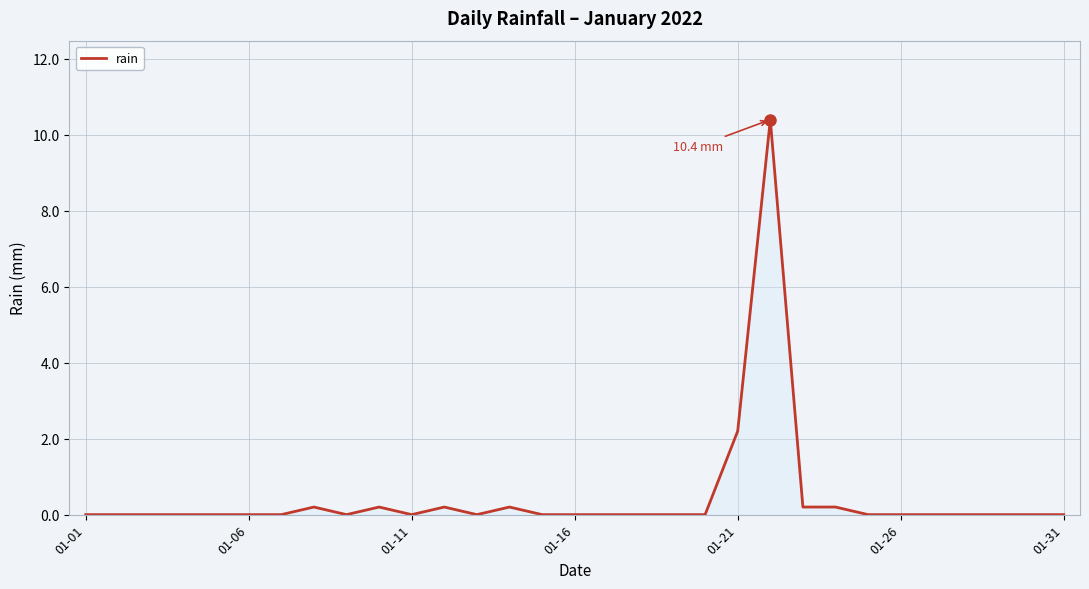

What is the greatest value displayed?

10.4